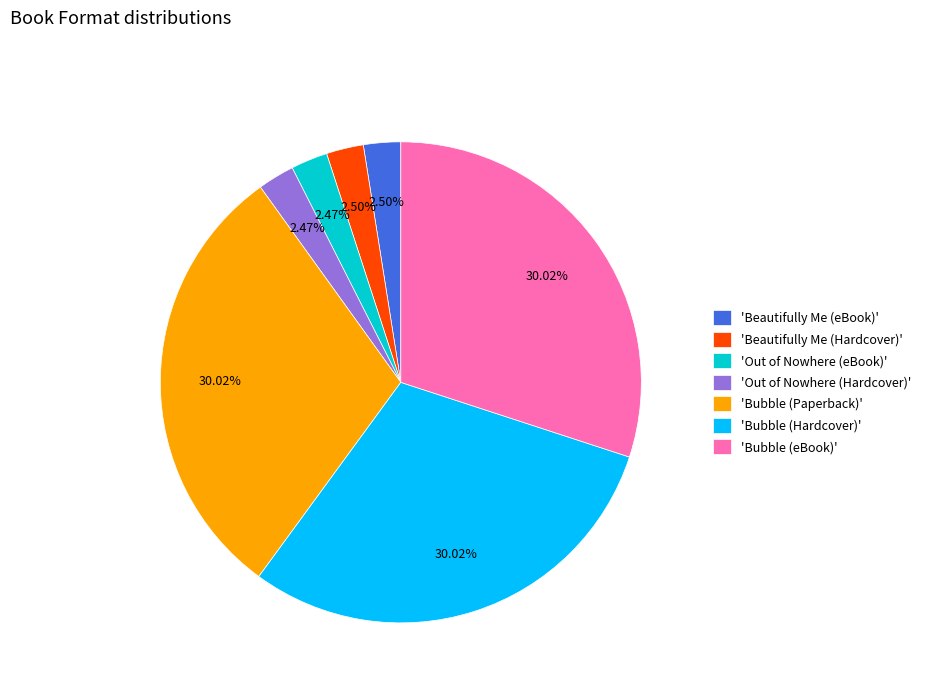

Count the number of slices in the pie.

7